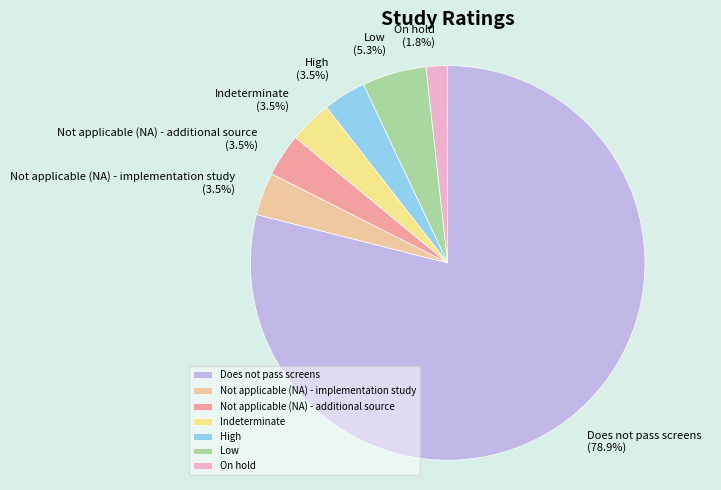

What percentage is the On hold slice, to the nearest percent?

2%